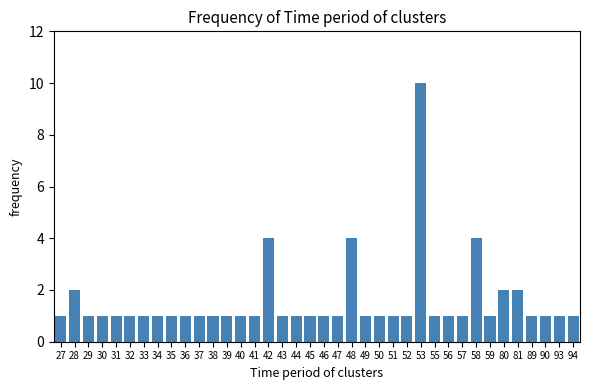

What is the difference between the maximum and second lowest values?

9